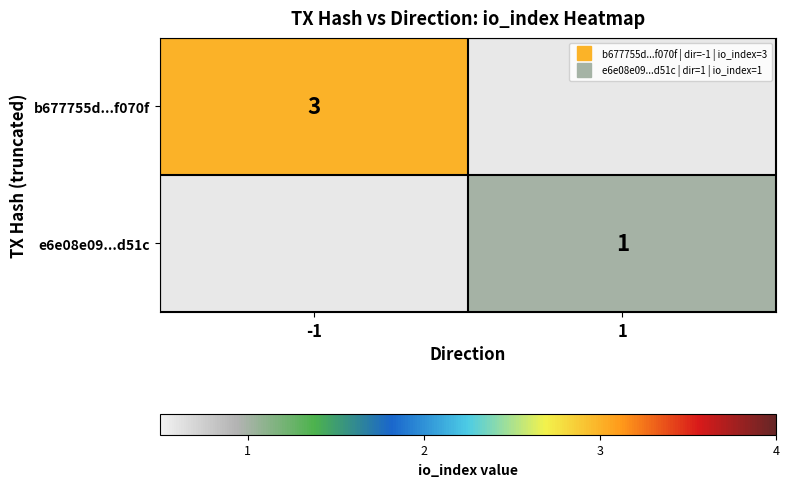

What is the maximum value shown in the chart?

3.0